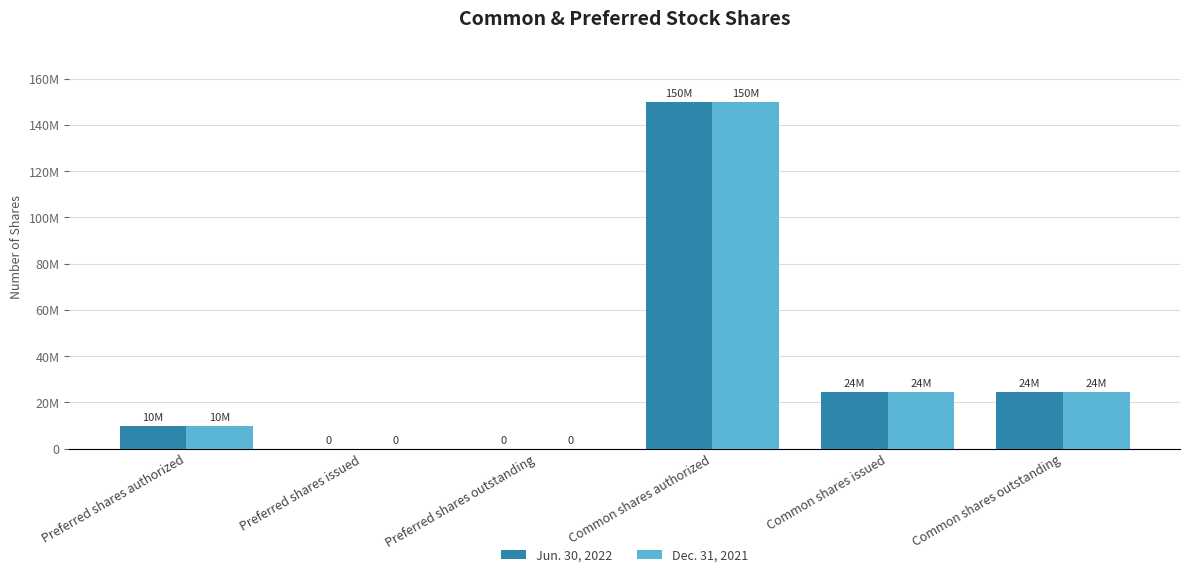

What position from the right is Preferred shares outstanding?

4